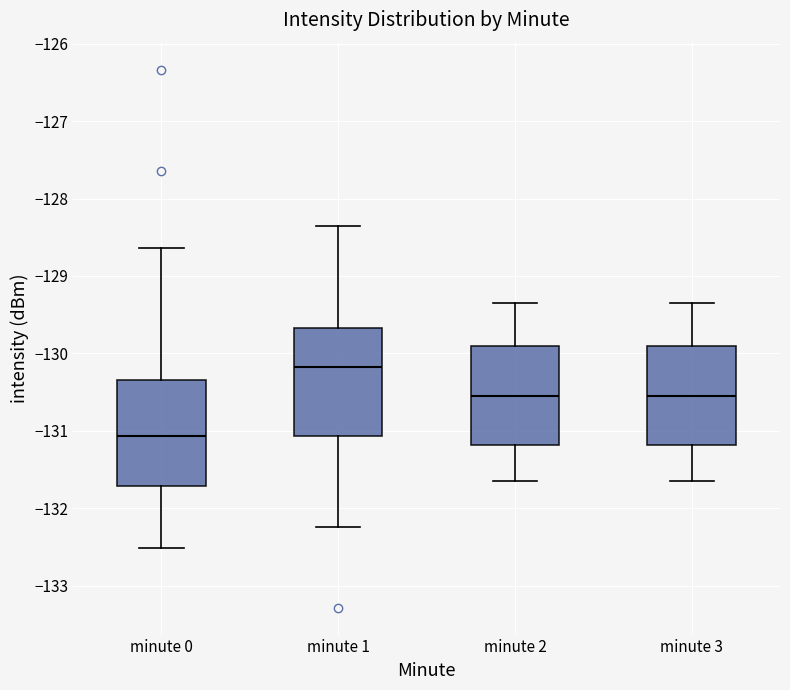

Where does the lower whisker of the box for minute 2 end on the y-axis? The values are not printed on the chart, so give them approximately, as read against the axis.

-131.7